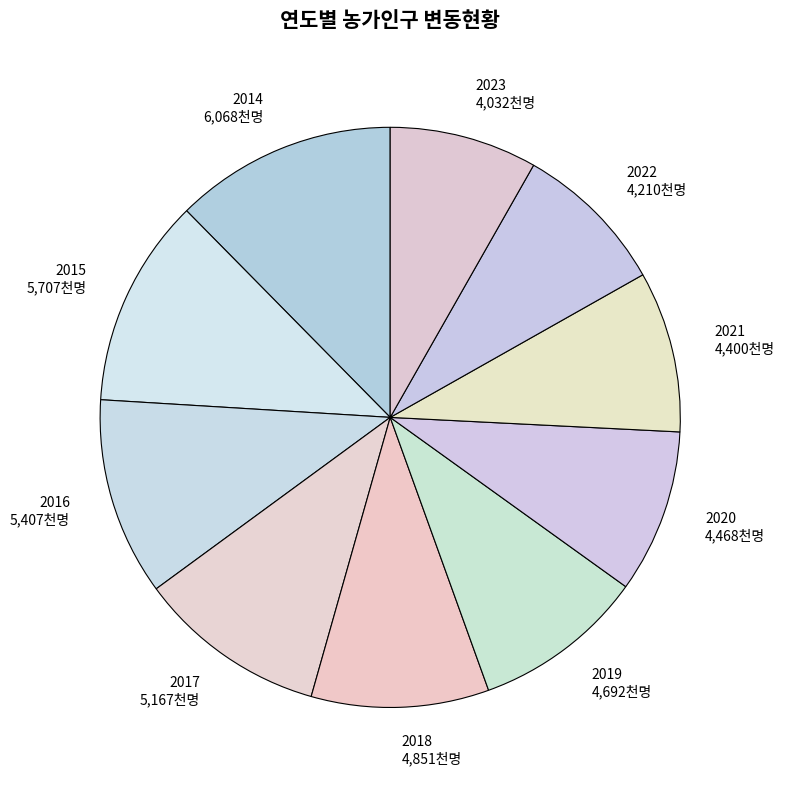

True or false: 2014 accounts for 12% of the total.

True